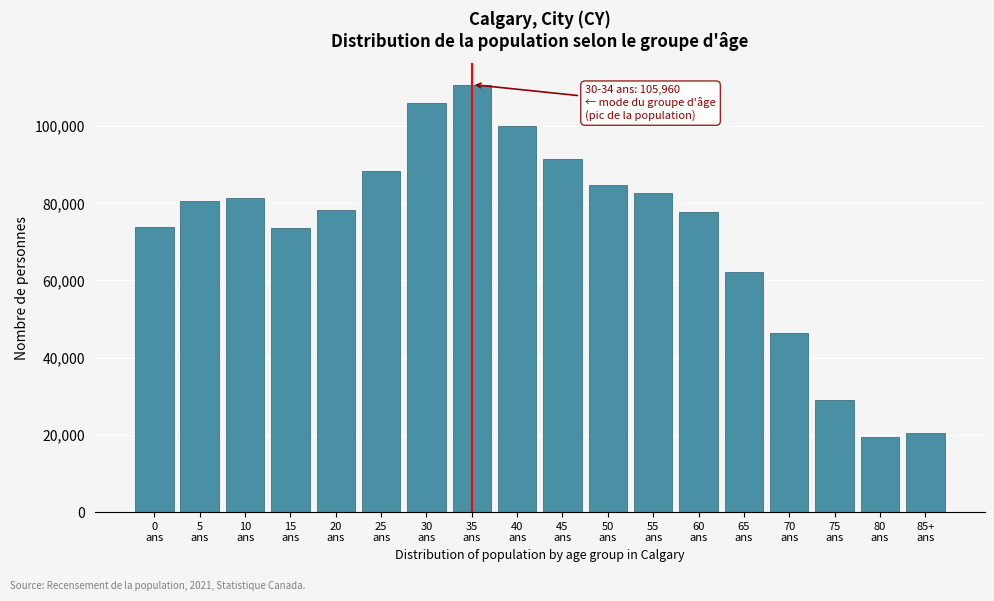

What is the greatest value displayed?

110765